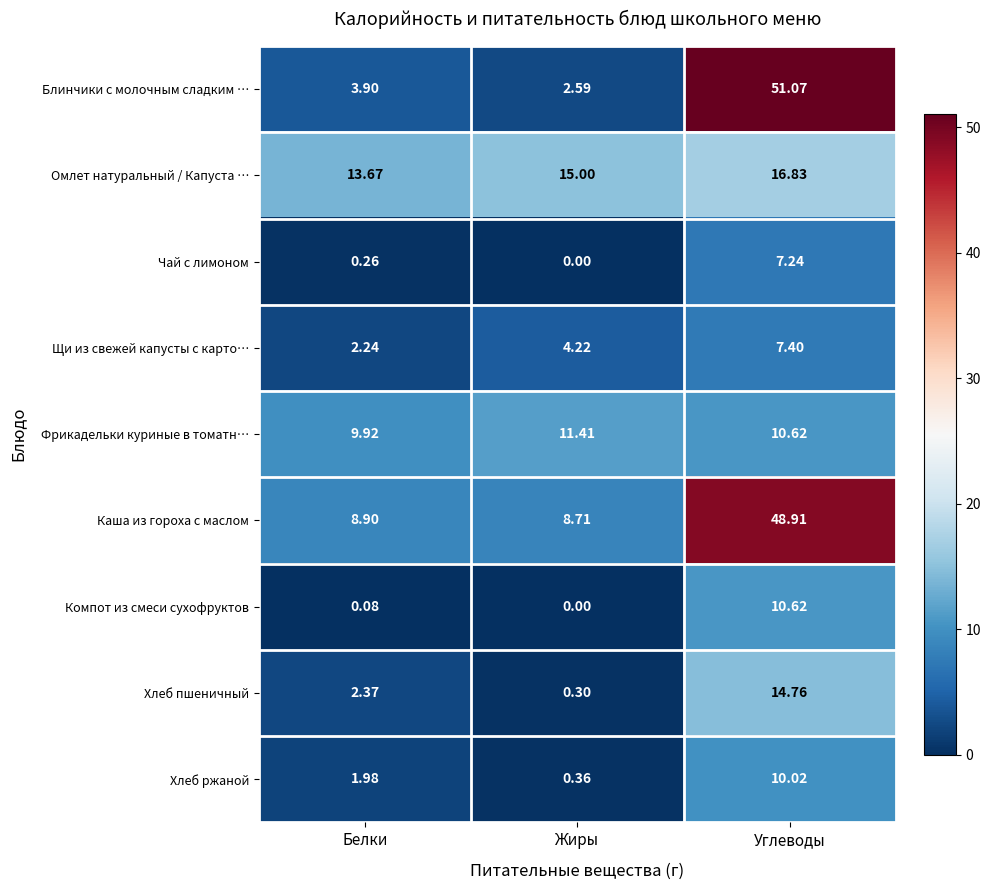

Count the number of data series in this chart.

9